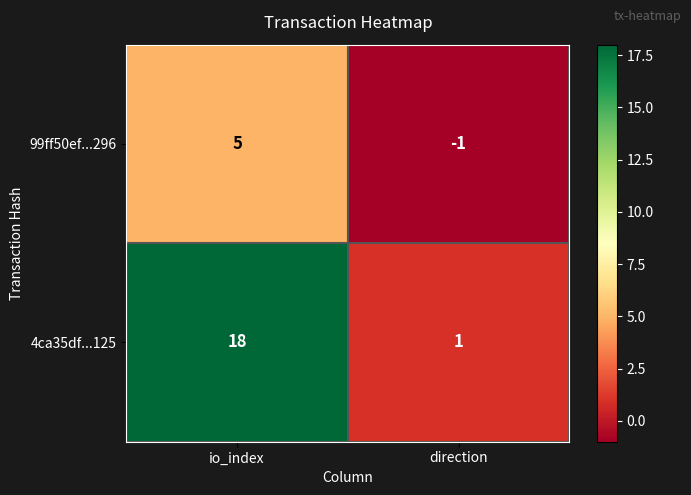

Which series changed the most between io_index and direction?

4ca35df...125